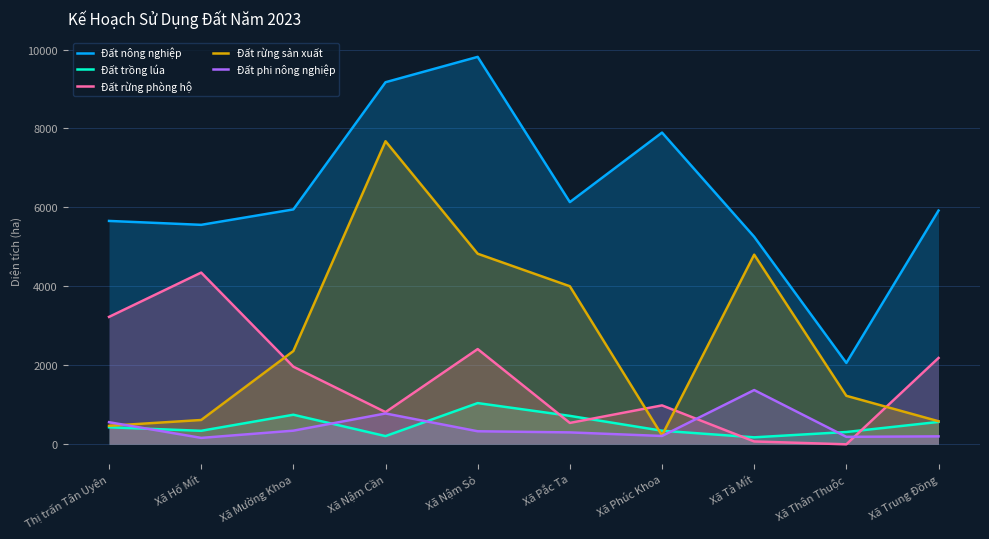

At which label does Đất trồng lúa first exceed 431?

Thị trấn Tân Uyên